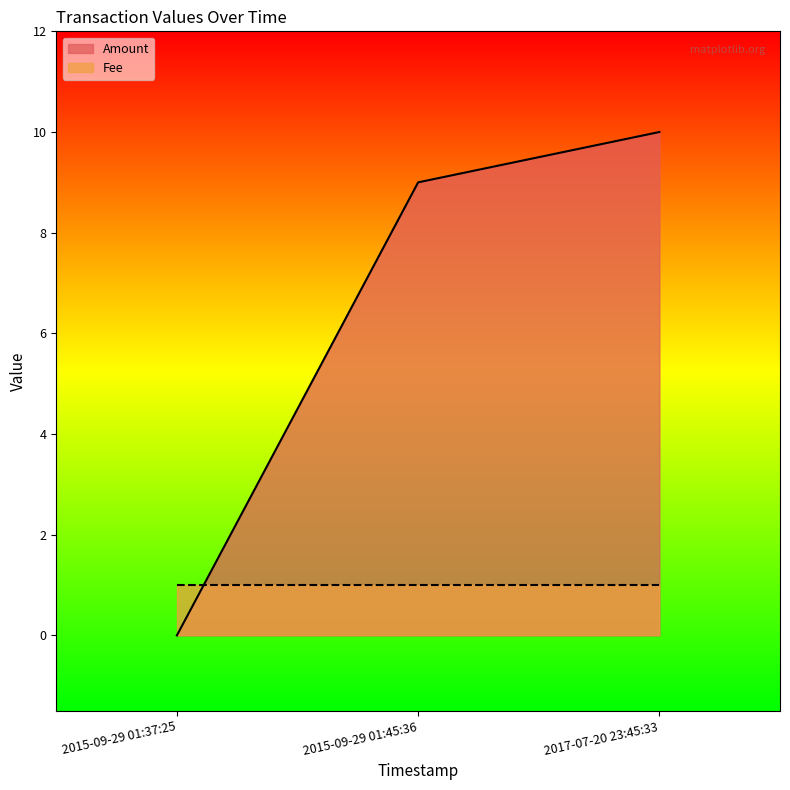

Where does the data first go above 9?

2017-07-20 23:45:33